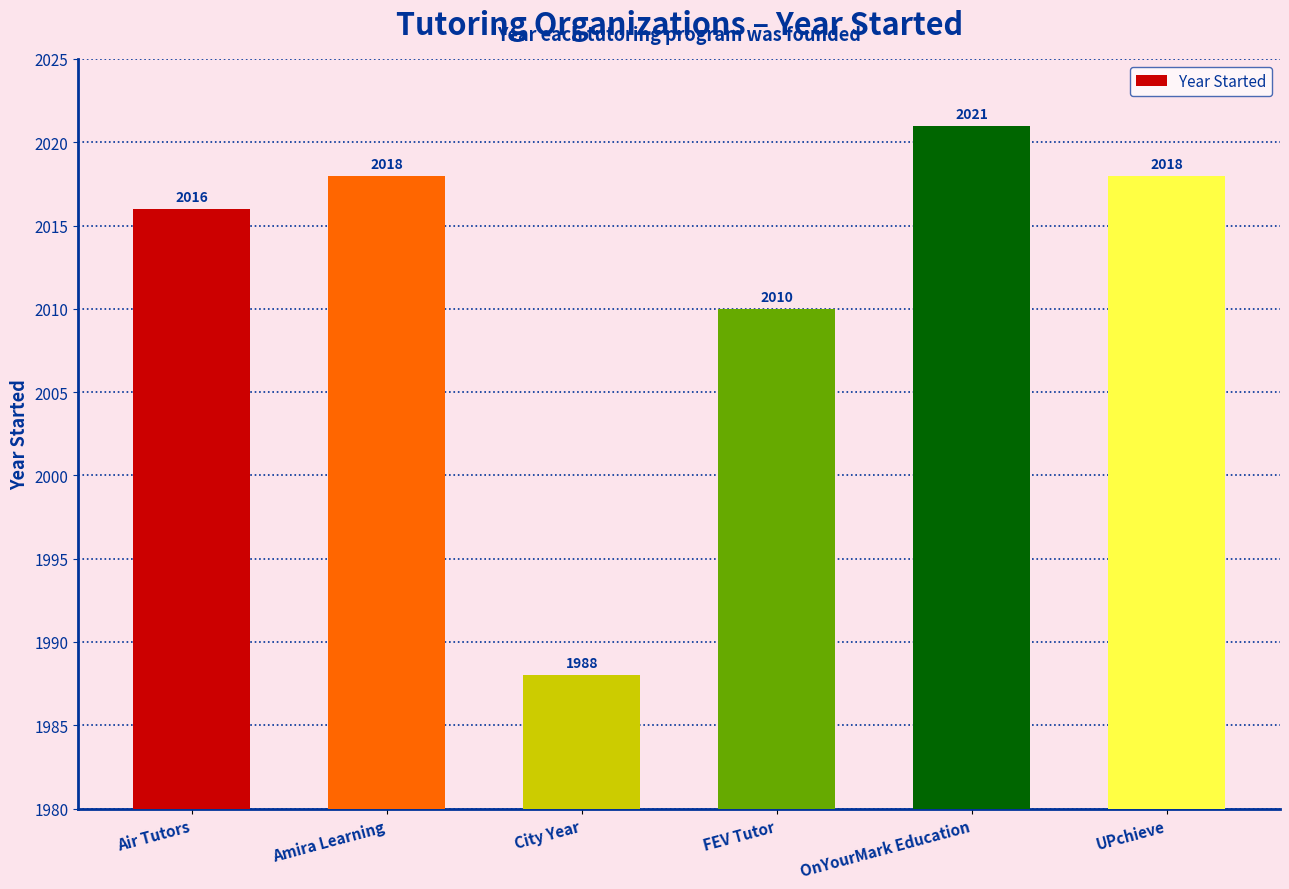

Is it true that the value at UPchieve is 555?

False